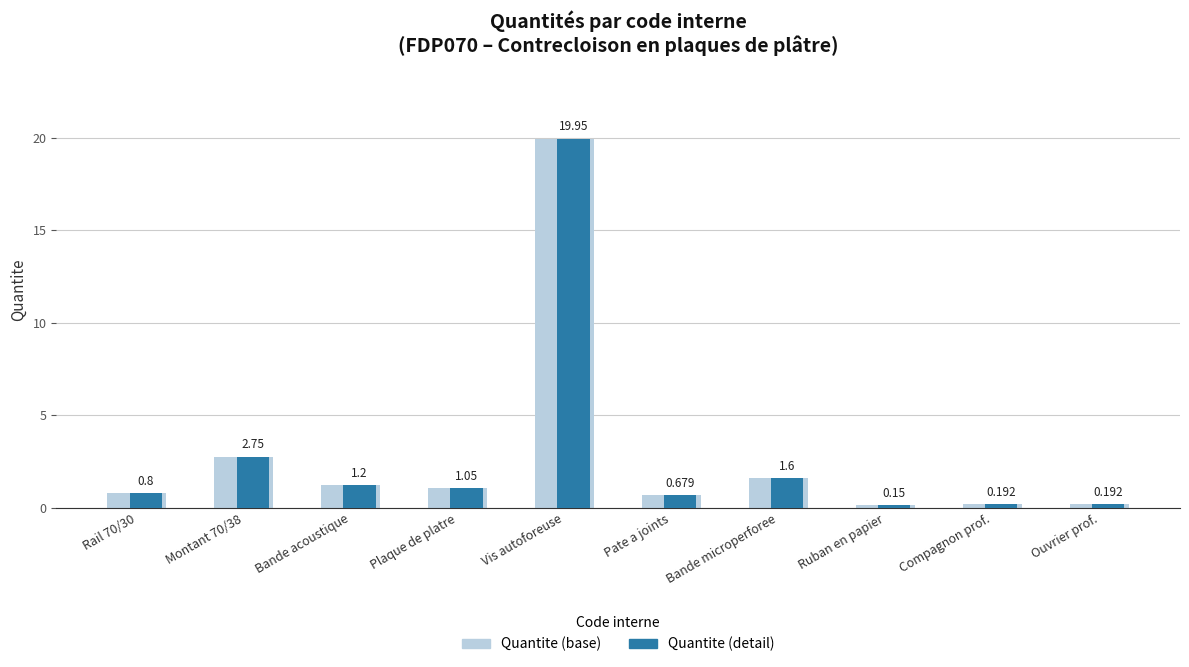

How many data points in Quantite (detail) are less than 1?

5